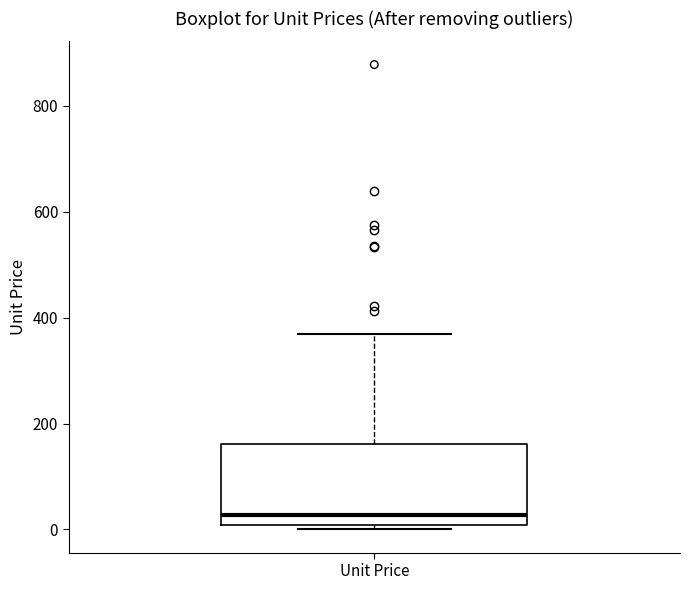

Read this box plot against the y-axis: the position of the median line, the range covered by the box, and the ends of both whiskers. The values are not printed on the chart, so give them approximately, as read against the axis.

median 20, box 0 to 160, whiskers 0 (just below the box's lower edge) to 360